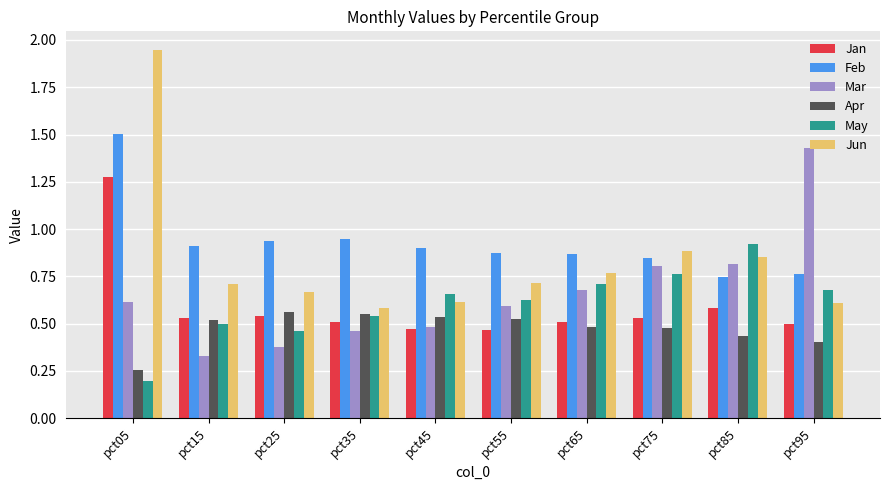

The Apr series shows 0.4 at pct85. True or false?

True